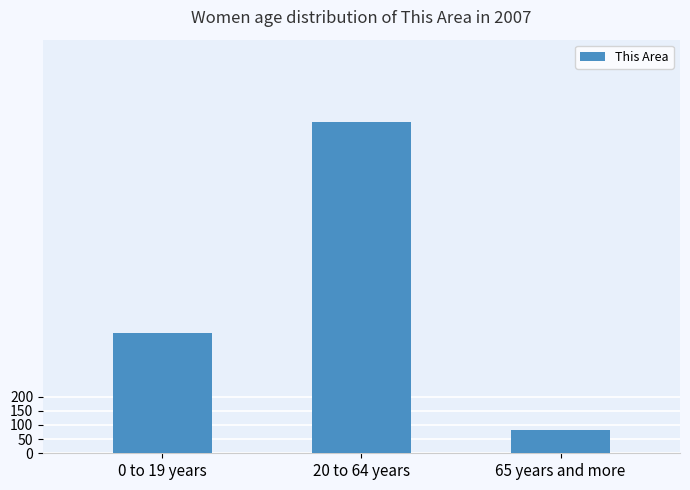

Rank the categories by value from highest to lowest.

20 to 64 years, 0 to 19 years, 65 years and more